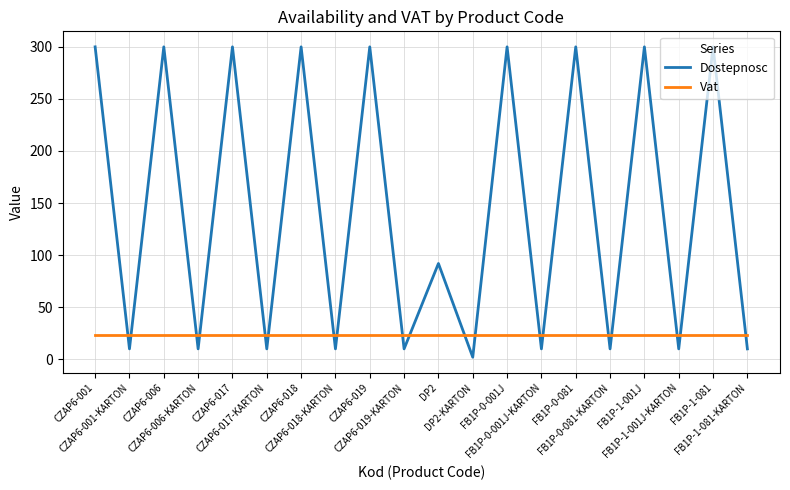

What is the sum of the Vat values at CZAP6-006-KARTON and FB1P-0-081-KARTON?

46